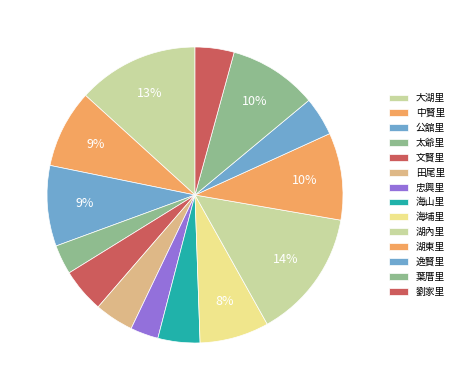

To the nearest percent, what is the difference between the 湖東里 and 中賢里 slice percentages?

1%